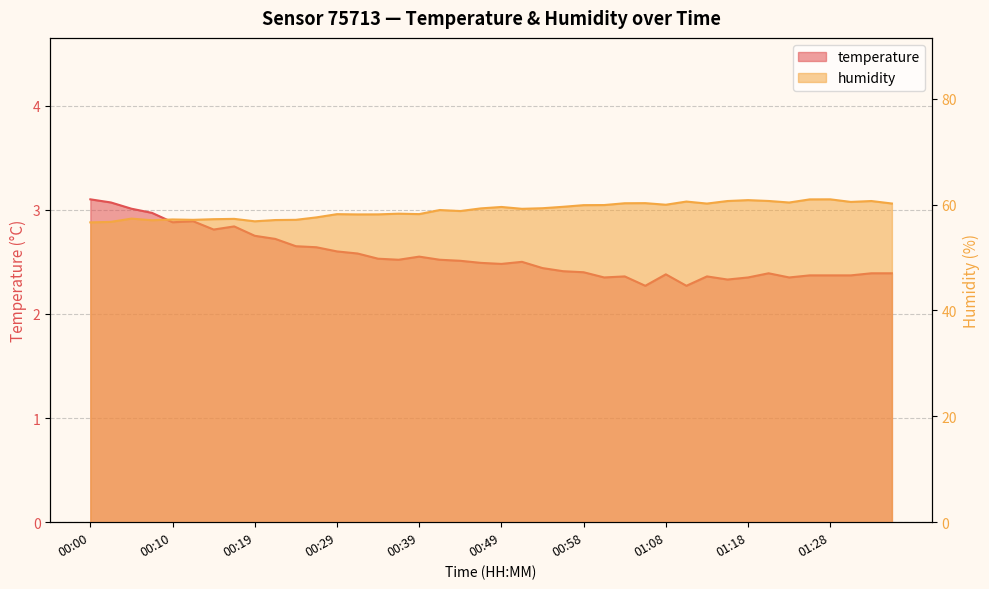

What is the difference between the humidity values at 00:15 and 00:44?

1.5